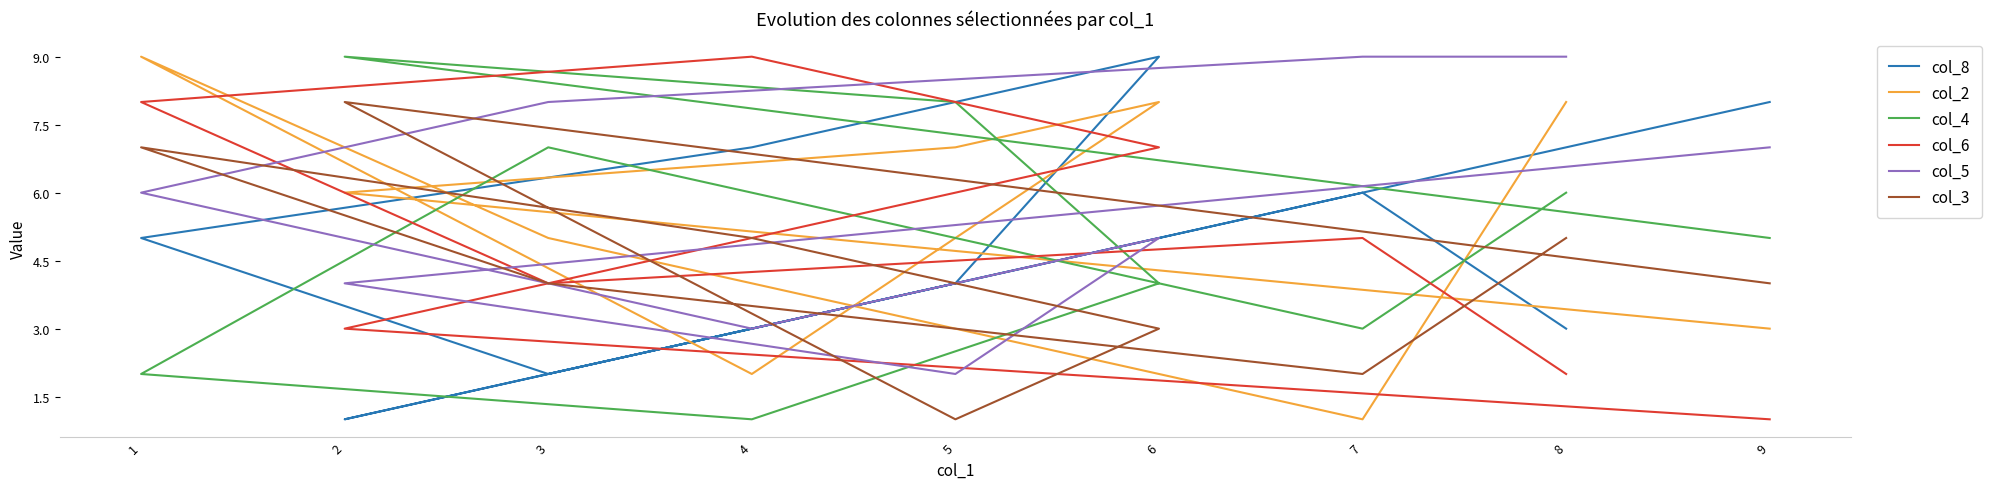

What are all the series names shown in the legend?

col_8, col_2, col_4, col_6, col_5, col_3